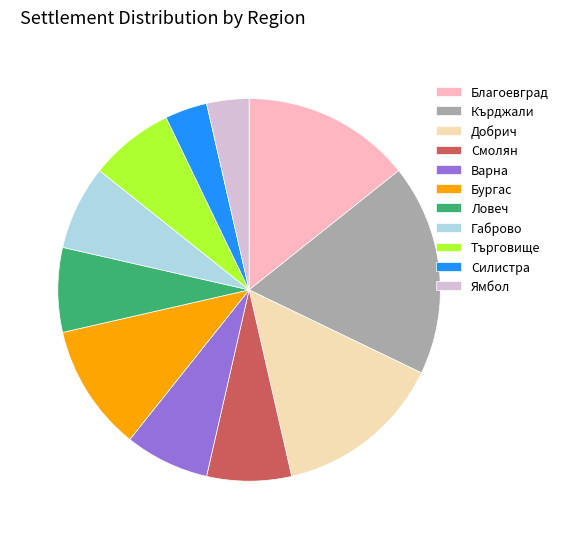

Which slice is the largest?

Кърджали